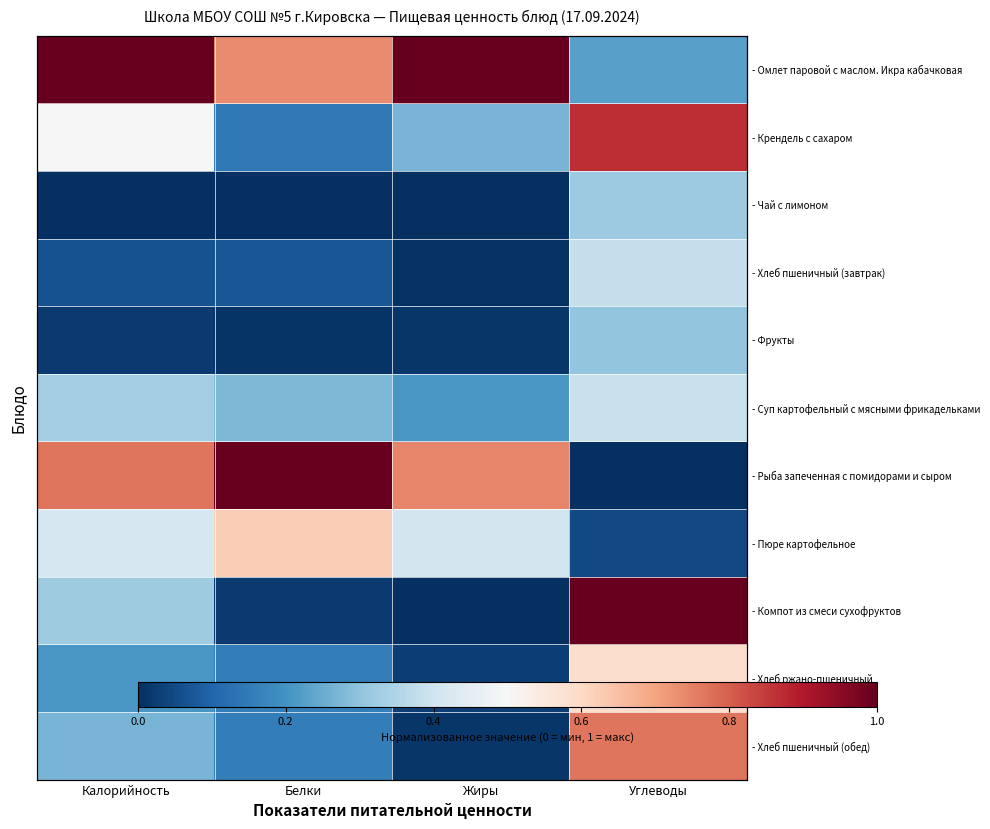

What is the spread (max minus min) of values at Углеводы?

1.0